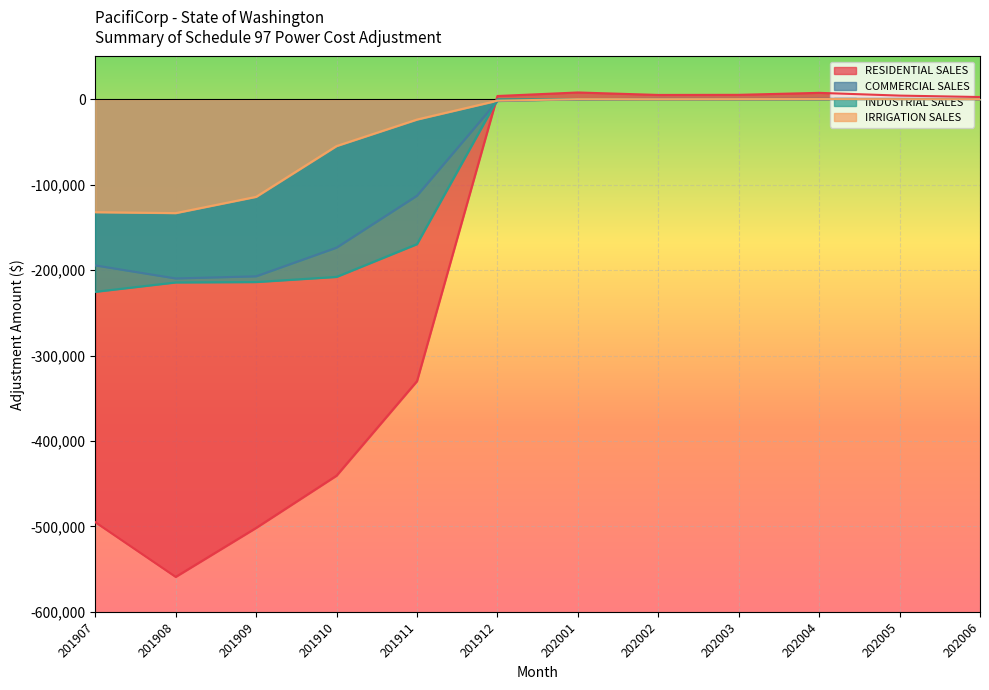

Reading left to right, what are all the values shown in this chart?

RESIDENTIAL SALES: 201907=-495034.8	201908=-559101.1	201909=-501773.7	201910=-440621.5	201911=-330024.6	201912=3754.9	202001=7875.7	202002=4999.2	202003=5121.3	202004=7438.0	202005=4219.5	202006=2557.3
COMMERCIAL SALES: 201907=-194510.7	201908=-209798.8	201909=-207288.1	201910=-173739.7	201911=-112965.1	201912=-2087.0	202001=14.3	202002=378.1	202003=318.9	202004=425.7	202005=439.3	202006=237.1
INDUSTRIAL SALES: 201907=-225432.4	201908=-214448.0	201909=-214000.8	201910=-207980.0	201911=-169636.6	201912=-105.5	202001=0.0	202002=0.0	202003=0.0	202004=0.0	202005=0.0	202006=0.0
IRRIGATION SALES: 201907=-132217.6	201908=-133308.6	201909=-114276.6	201910=-54831.3	201911=-23806.0	201912=-1717.2	202001=23.6	202002=8.2	202003=86.5	202004=169.9	202005=0.1	202006=-3.8